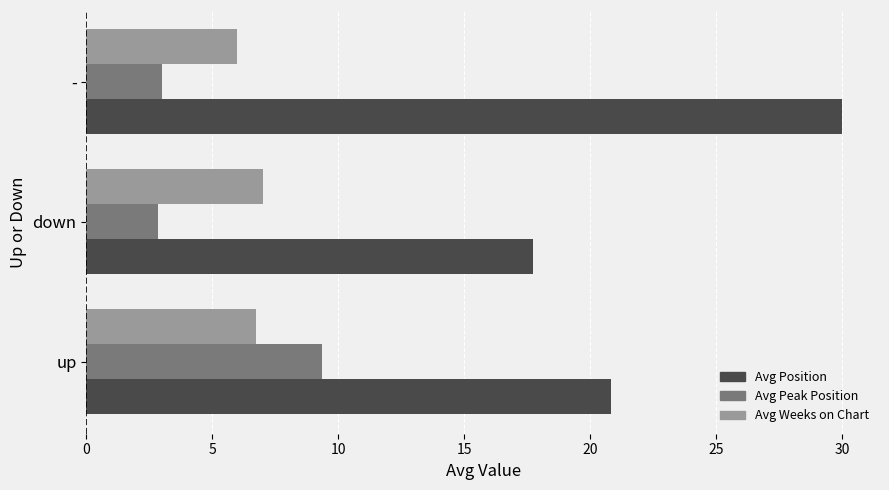

The Avg Peak Position series shows 3.0 at -. True or false?

True